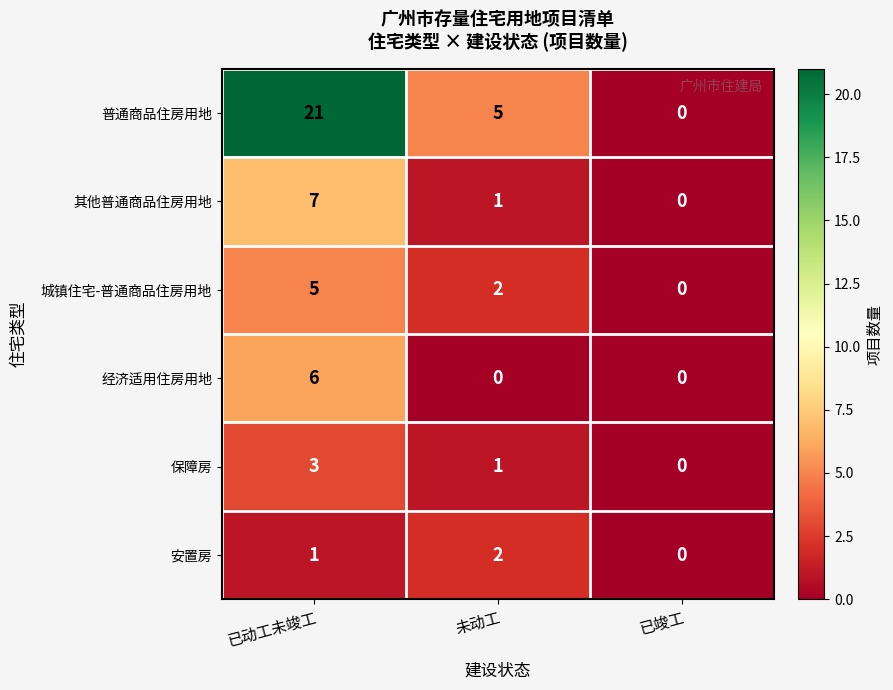

Count the 普通商品住房用地 values in the range 0 to 21.

3